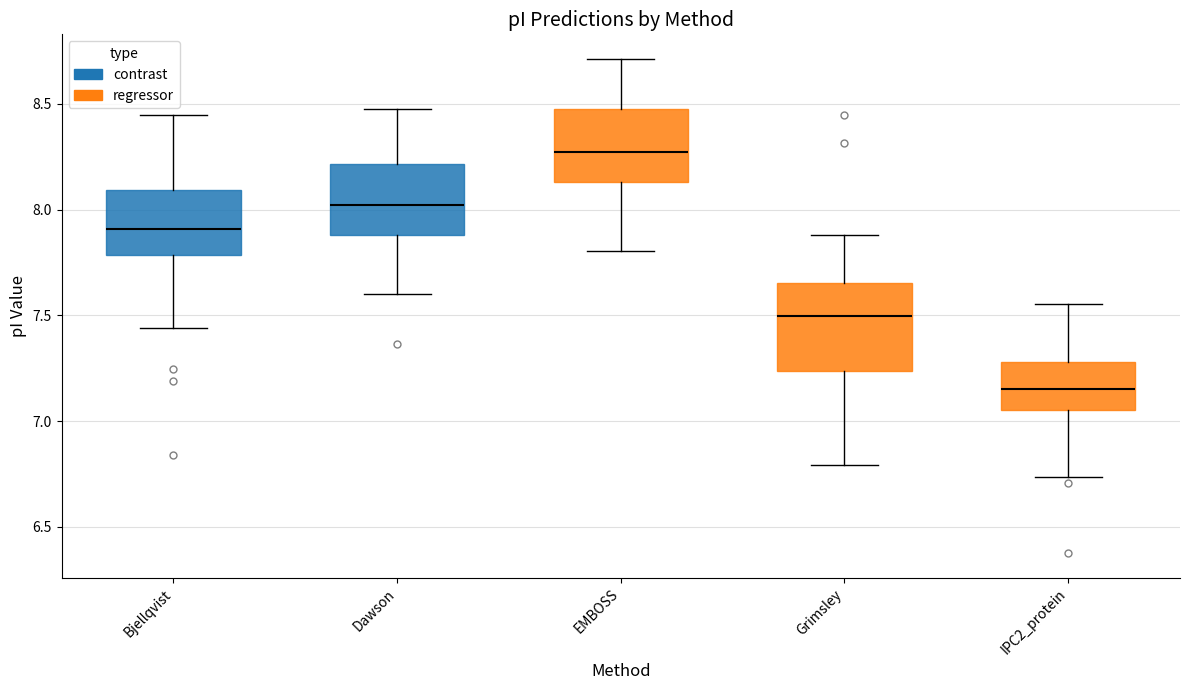

Comparing the boxes themselves (not the whiskers), which one is the tallest?

Grimsley